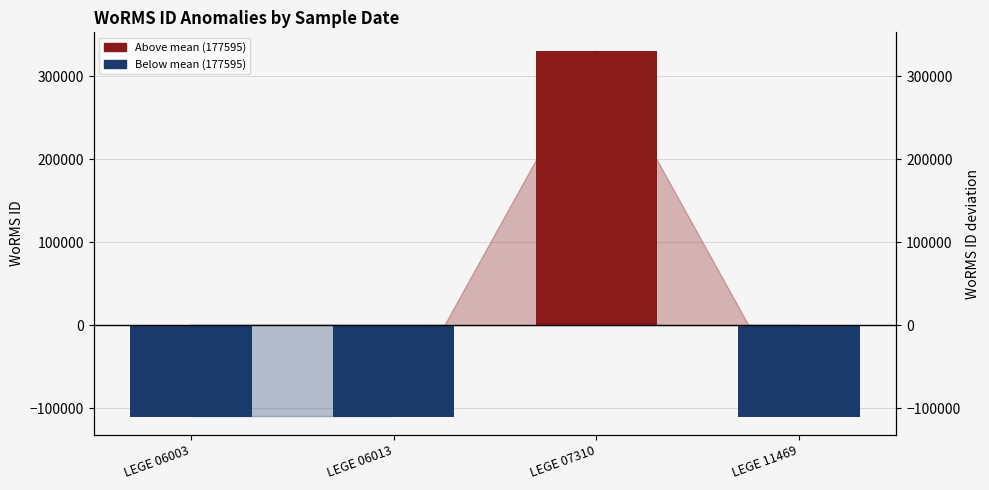

Rank the categories by value from highest to lowest.

LEGE 07310, LEGE 06003, LEGE 06013, LEGE 11469